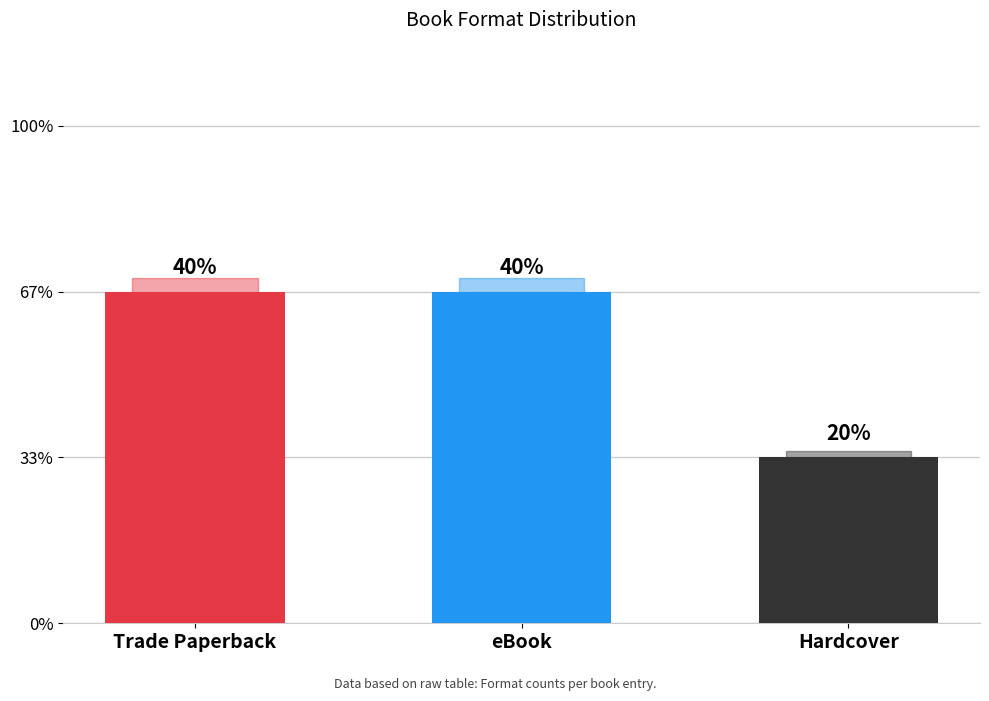

Approximately how many times larger is the value at Hardcover compared to eBook?

0.5